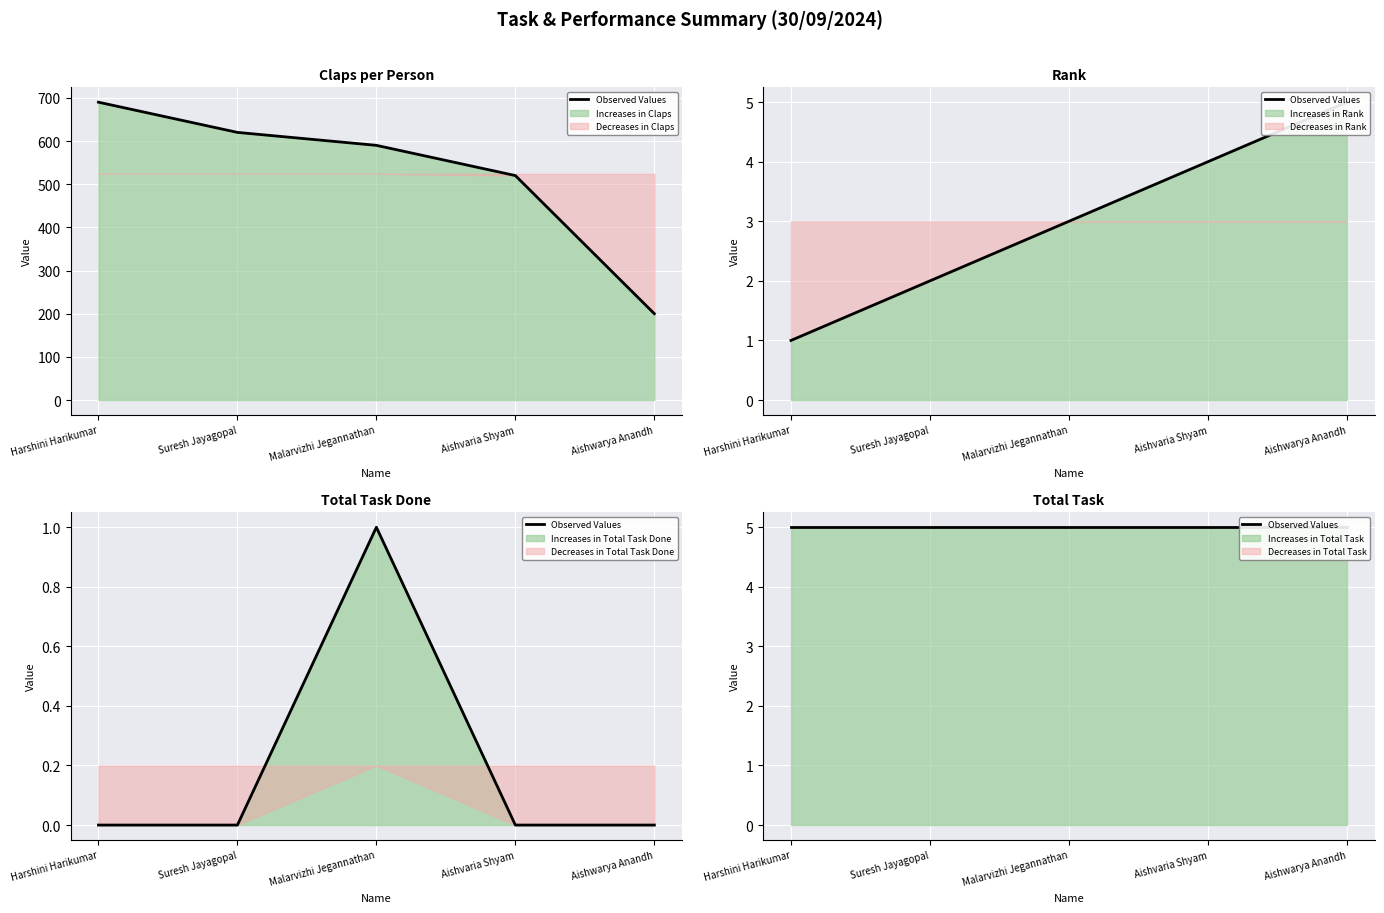

Is the value of Claps at Aishwarya Anandh greater than the value of Rank at Aishvaria Shyam?

Yes